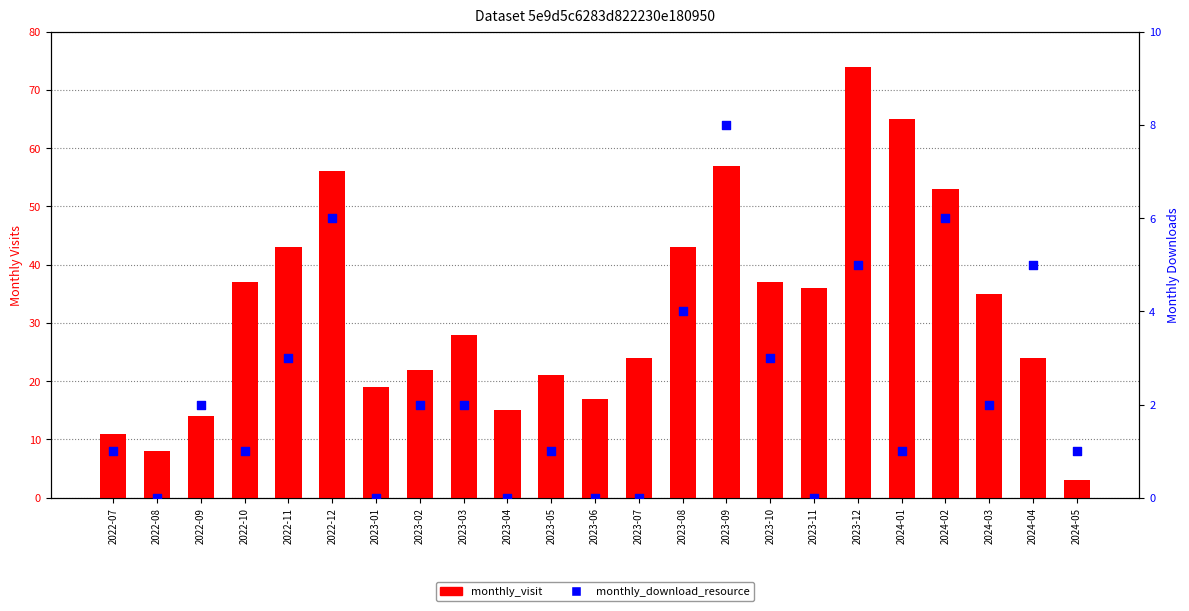

What are all the series names shown in the legend?

monthly_visit, monthly_download_resource